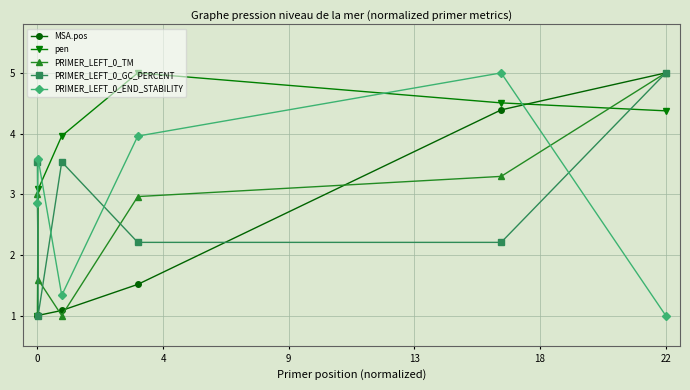

How many interior local peaks does the PRIMER_LEFT_0_GC_PERCENT series have?

1